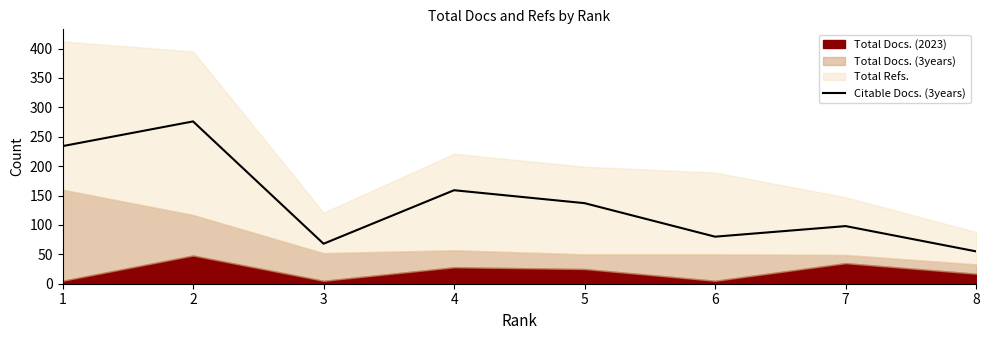

What is the highest value of the Citable Docs. (3years) series?

276